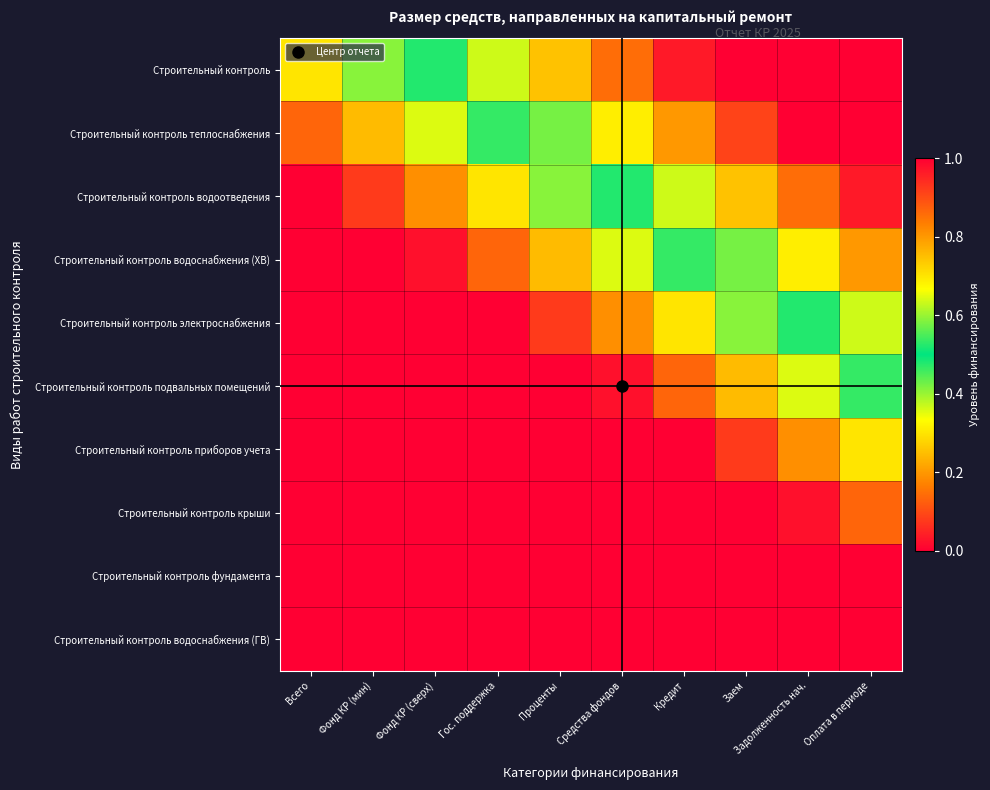

Which has a higher value, Проценты or Средства фондов?

Средства фондов